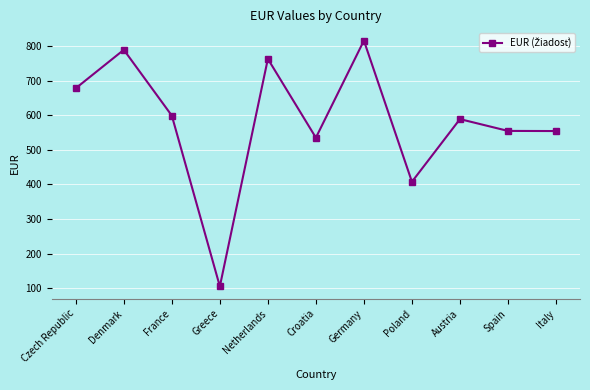

Approximately how many times larger is the value at Croatia compared to Netherlands?

0.7